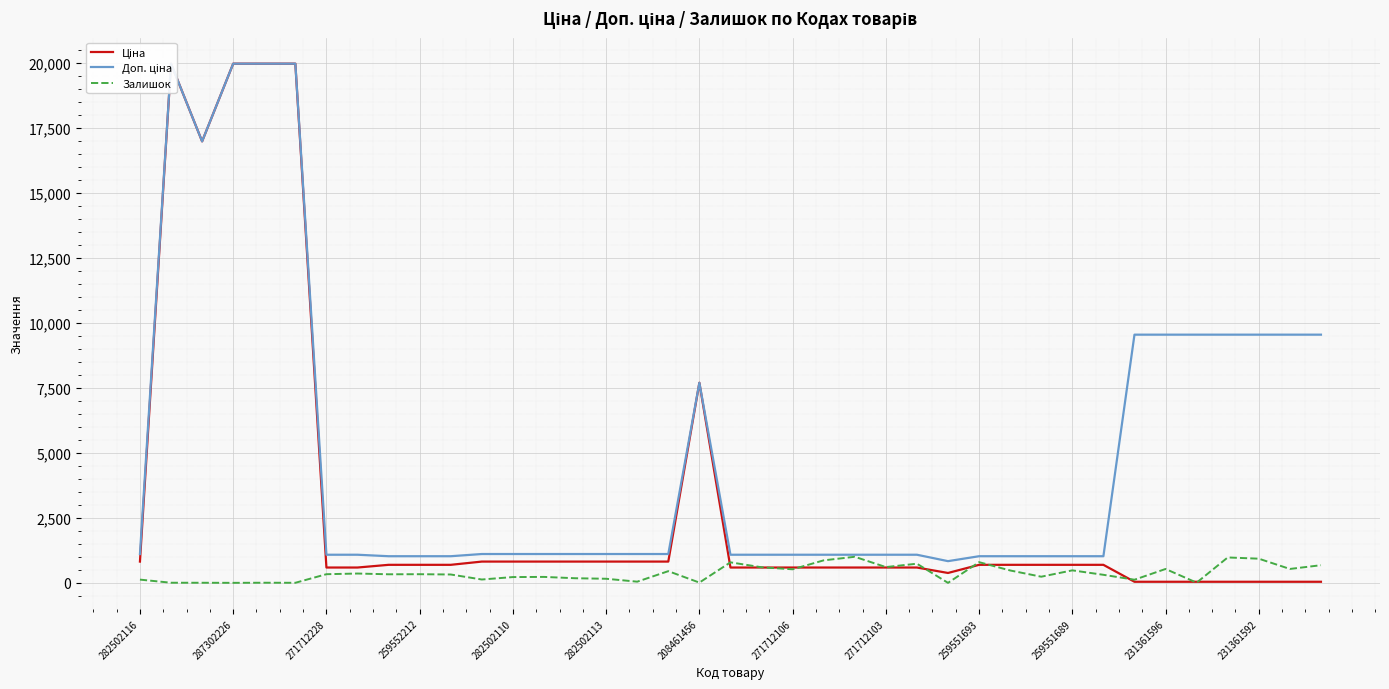

Which series ends up on top after the final intersection of Ціна and Залишок?

Залишок